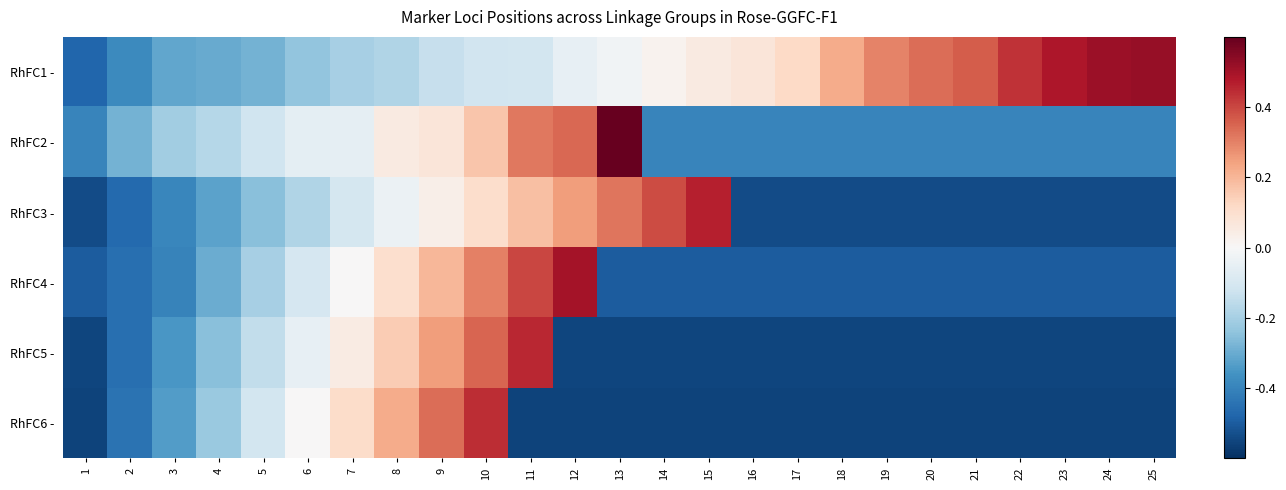

How many categories are shown in the chart?

25